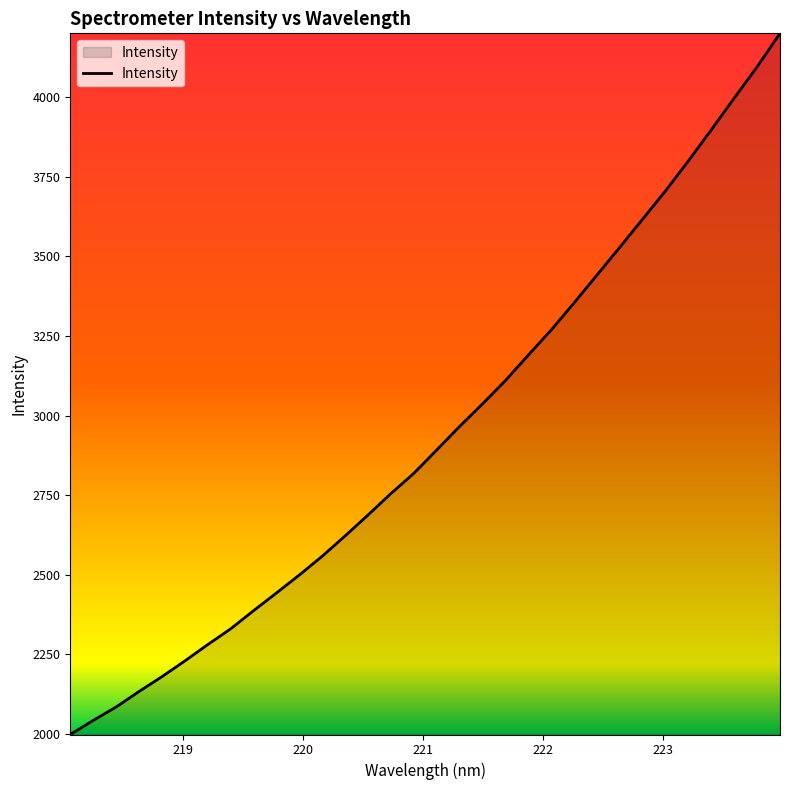

What is the maximum value shown in the chart?

4199.9